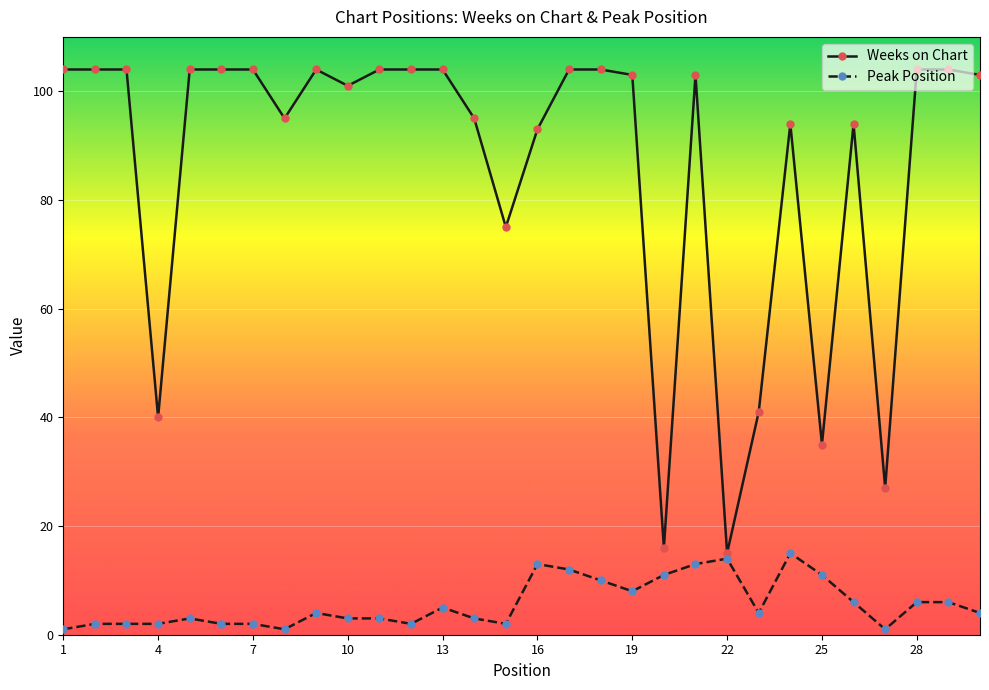

Reading left to right, list all the values displayed in this chart.

Weeks on Chart: 104	104	104	40	104	104	104	95	104	101	104	104	104	95	75	93	104	104	103	16	103	15	41	94	35	94	27	104	104	103
Peak Position: 1	2	2	2	3	2	2	1	4	3	3	2	5	3	2	13	12	10	8	11	13	14	4	15	11	6	1	6	6	4